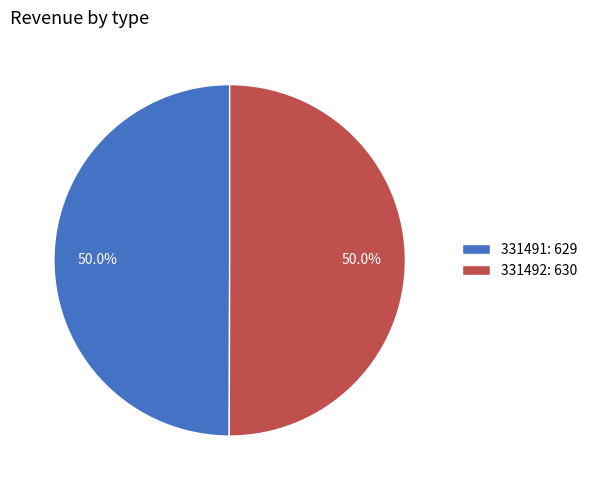

Count the number of slices in the pie.

2